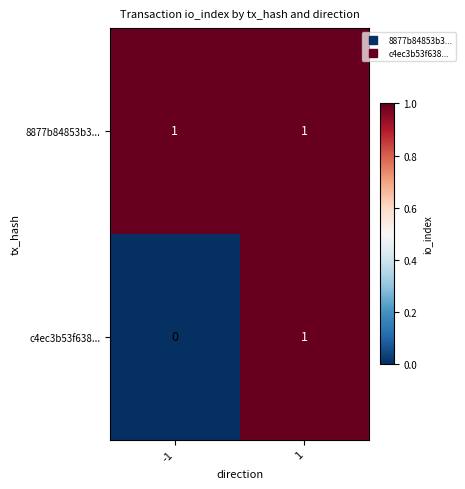

Is the value of c4ec3b53f638... at -1 greater than the value of 8877b84853b3... at -1?

No